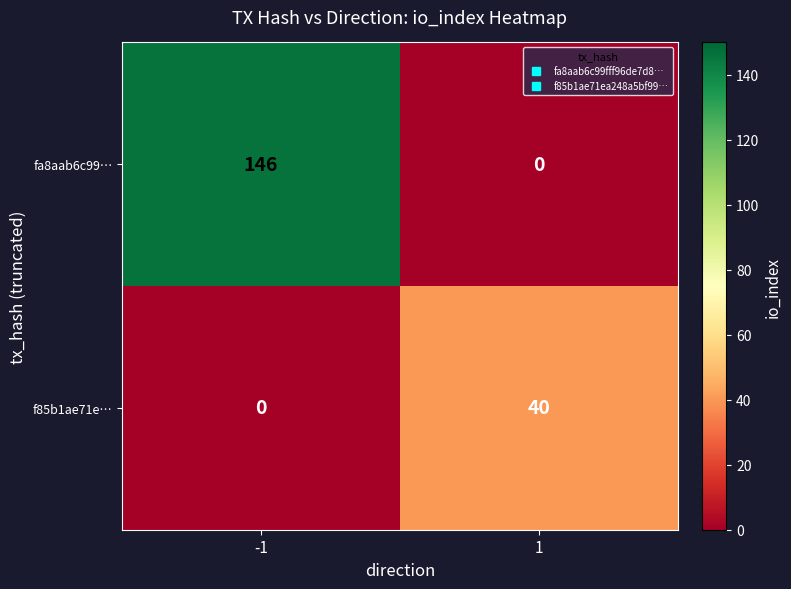

What is the approximate value of f85b1ae71e… at 1, to the nearest 10?

40